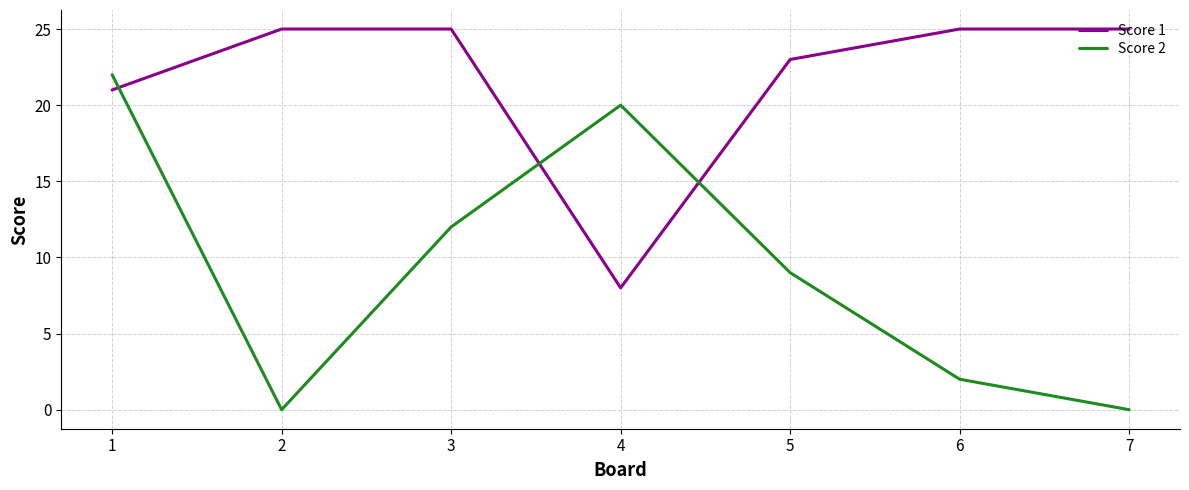

In Score 1, how many points are lower than both neighbors (excluding endpoints)?

1